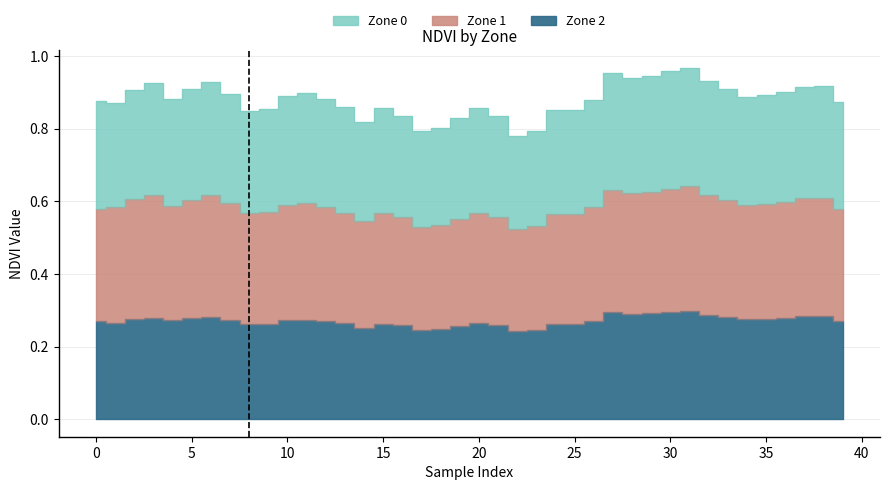

Rank the series by their average value, from lowest to highest.

Zone 2, Zone 1, Zone 0